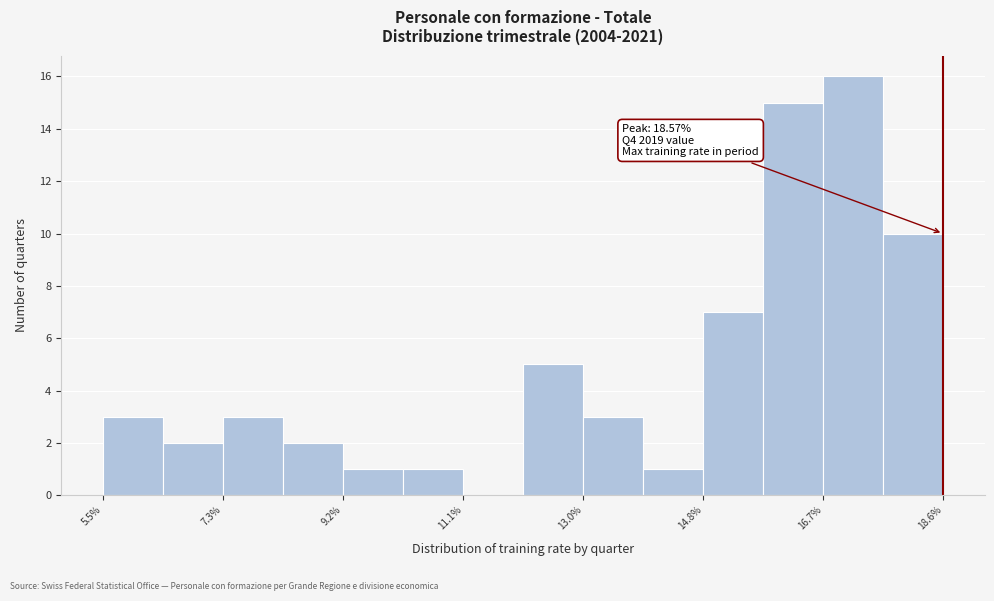

Over which range of the x-axis is the bar tallest?

16.6 to 17.6